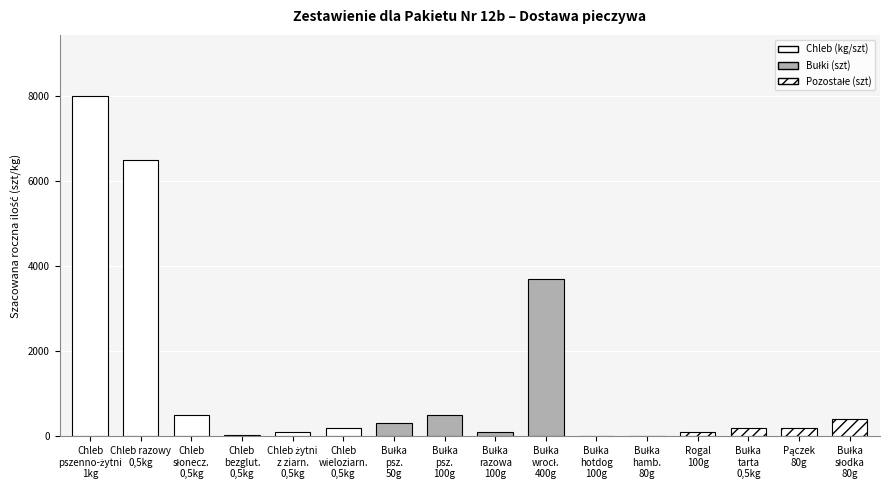

Does the chart contain any negative values?

No